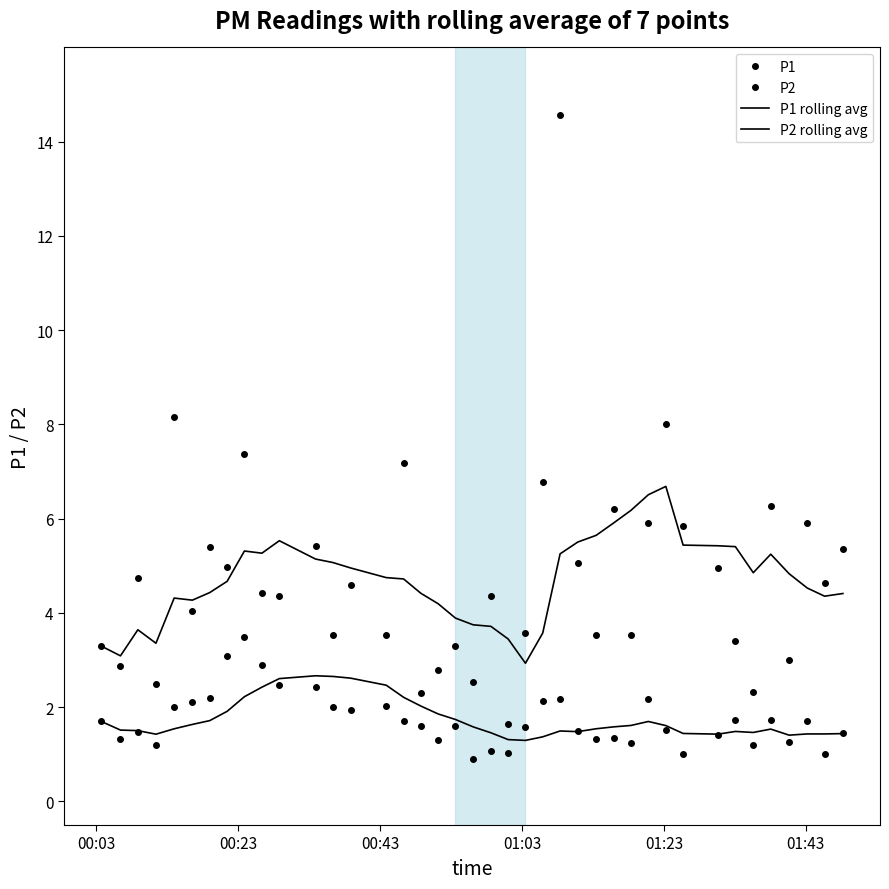

Reading left to right, what are all the values shown in this chart?

P1: 3.3	2.9	4.8	2.5	8.2	4.0	5.4	5.0	7.4	4.4	4.3	5.4	3.5	4.6	3.5	7.2	2.3	2.8	3.3	2.5	4.4	1.6	3.6	6.8	14.6	5.0	3.5	6.2	3.5	5.9	8.0	5.8	5.0	3.4	2.3	6.3	3.0	5.9	4.6	5.3
P2: 1.7	1.3	1.5	1.2	2.0	2.1	2.2	3.1	3.5	2.9	2.5	2.4	2.0	1.9	2.0	1.7	1.6	1.3	1.6	0.9	1.1	1.0	1.6	2.1	2.2	1.5	1.3	1.4	1.2	2.2	1.5	1.0	1.4	1.7	1.2	1.7	1.3	1.7	1.0	1.4
P1 rolling avg: 3.3	3.1	3.6	3.4	4.3	4.3	4.4	4.7	5.3	5.3	5.5	5.1	5.1	5.0	4.8	4.7	4.4	4.2	3.9	3.7	3.7	3.4	2.9	3.6	5.3	5.5	5.6	5.9	6.2	6.5	6.7	5.4	5.4	5.4	4.9	5.2	4.8	4.5	4.4	4.4
P2 rolling avg: 1.7	1.5	1.5	1.4	1.5	1.6	1.7	1.9	2.2	2.4	2.6	2.7	2.7	2.6	2.5	2.2	2.0	1.9	1.7	1.6	1.5	1.3	1.3	1.4	1.5	1.5	1.5	1.6	1.6	1.7	1.6	1.4	1.4	1.5	1.5	1.5	1.4	1.4	1.4	1.4